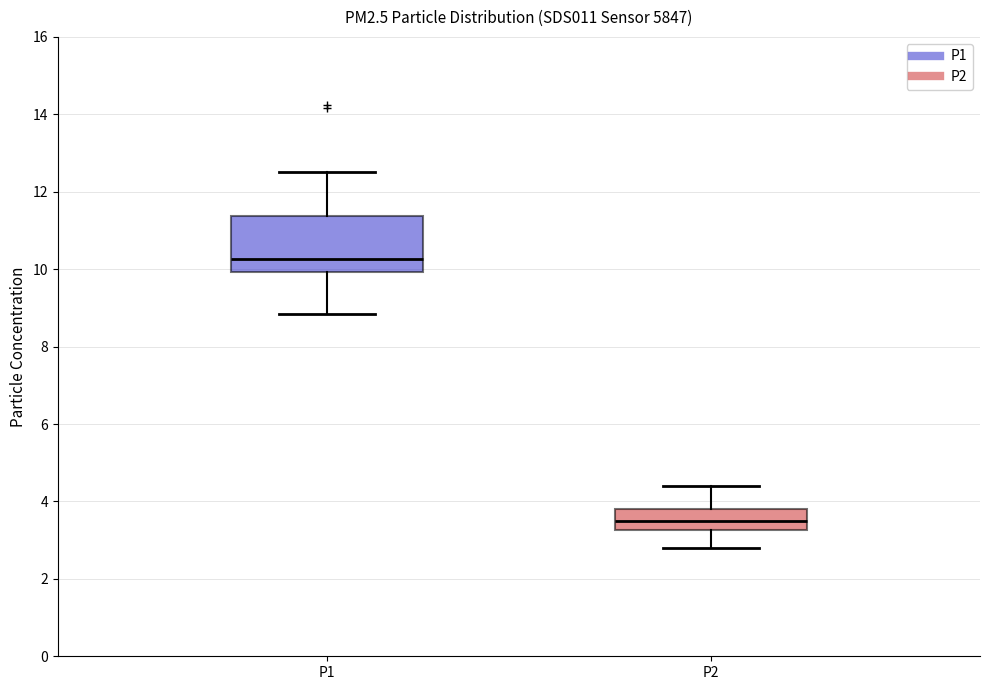

Where is the upper edge of the box for P2 on the y-axis? The values are not printed on the chart, so give them approximately, as read against the axis.

3.8